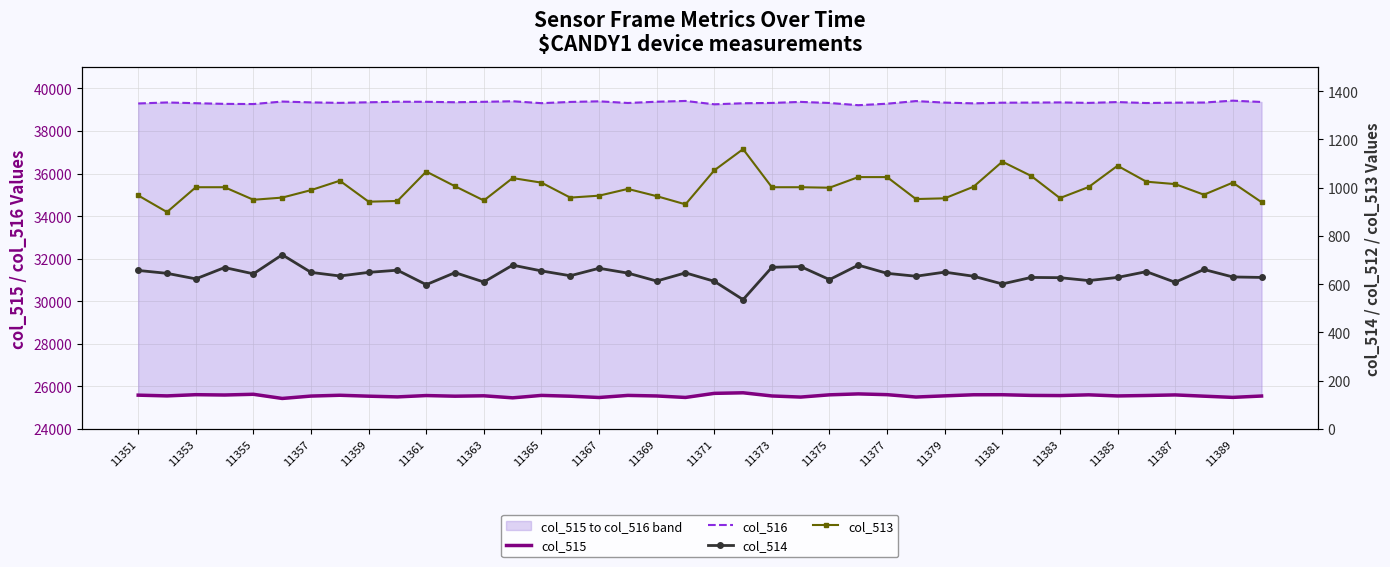

True or false: col_513 has more than 2 interior local peaks.

True